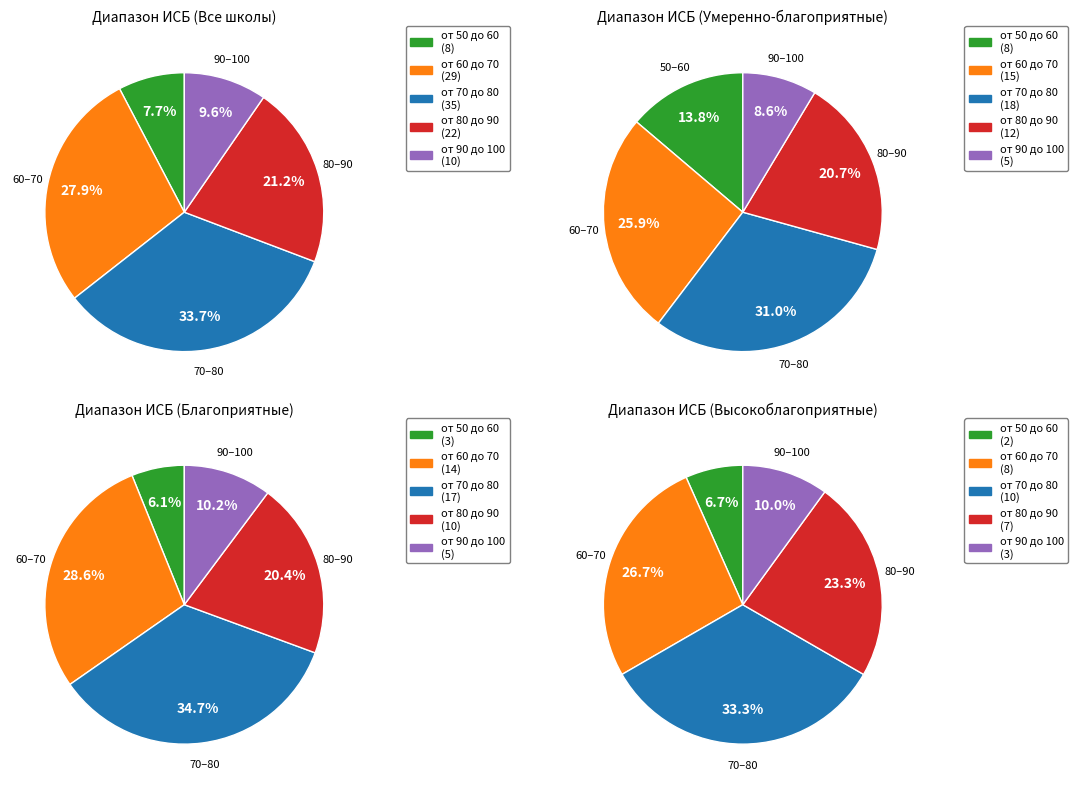

Does any single category account for the majority?

No